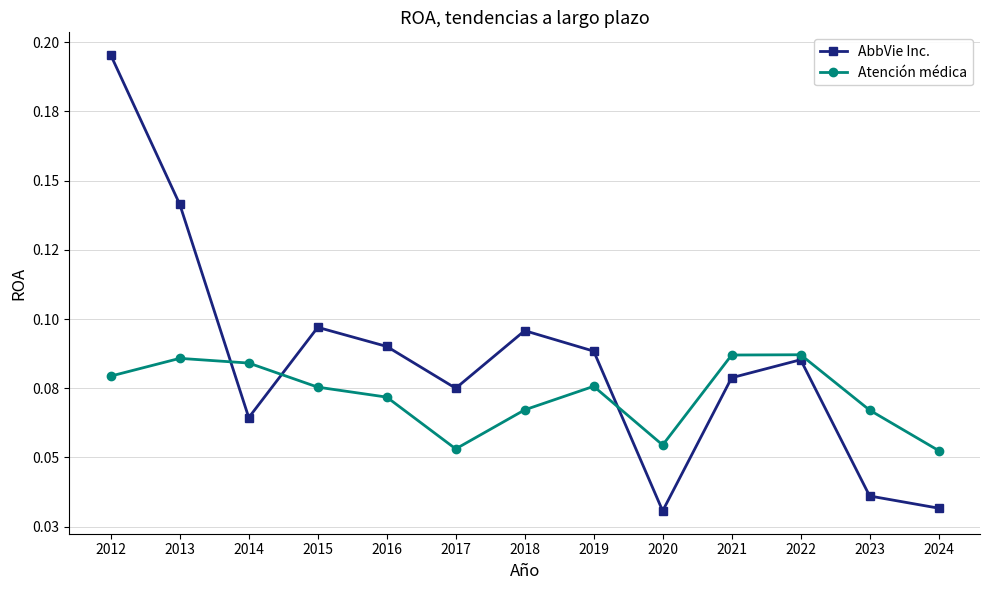

What are all the series names shown in the legend?

AbbVie Inc., Atención médica